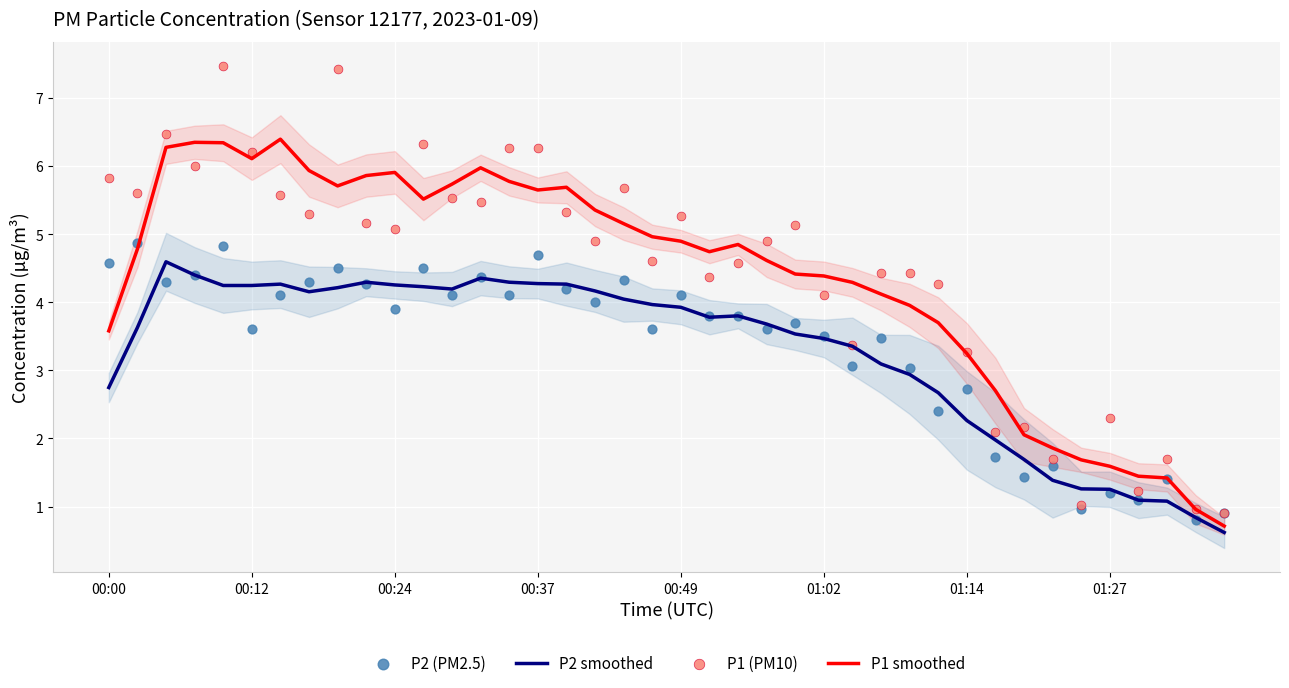

The P2 smoothed series shows 3.7 at 00:00. True or false?

False